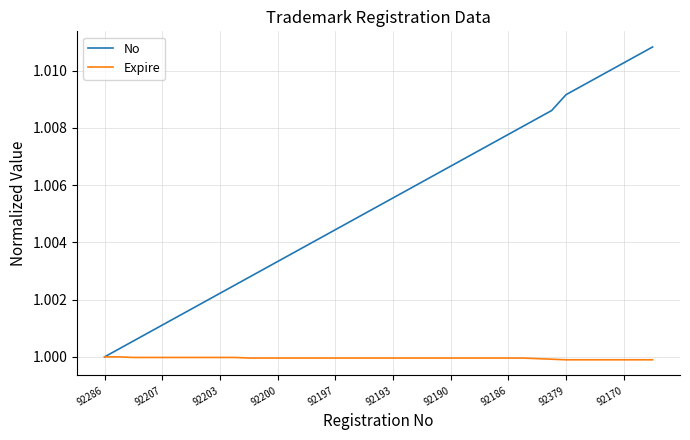

List the series in order of their peak value, highest first.

No, Expire